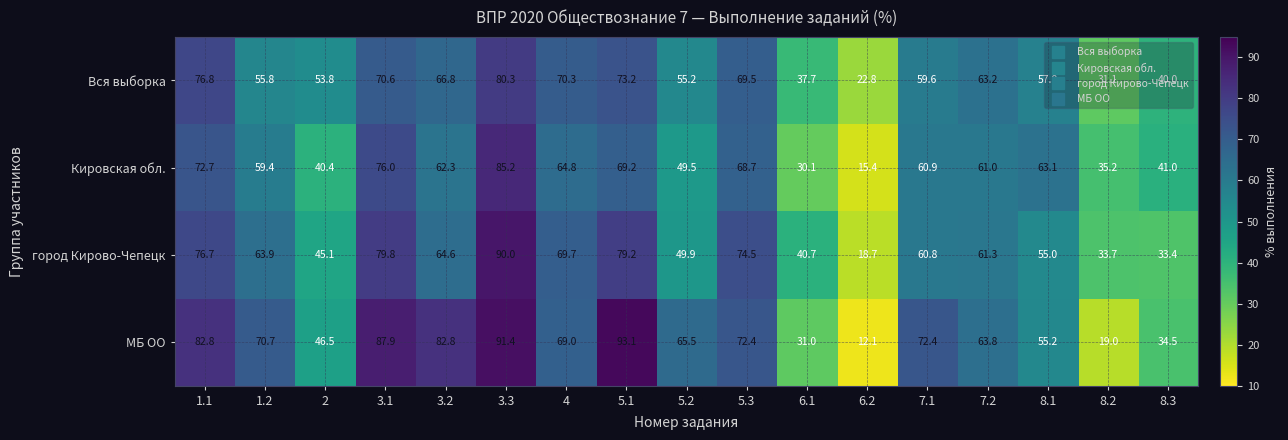

What is the difference between the maximum and minimum values in the Вся выборка series?

57.5